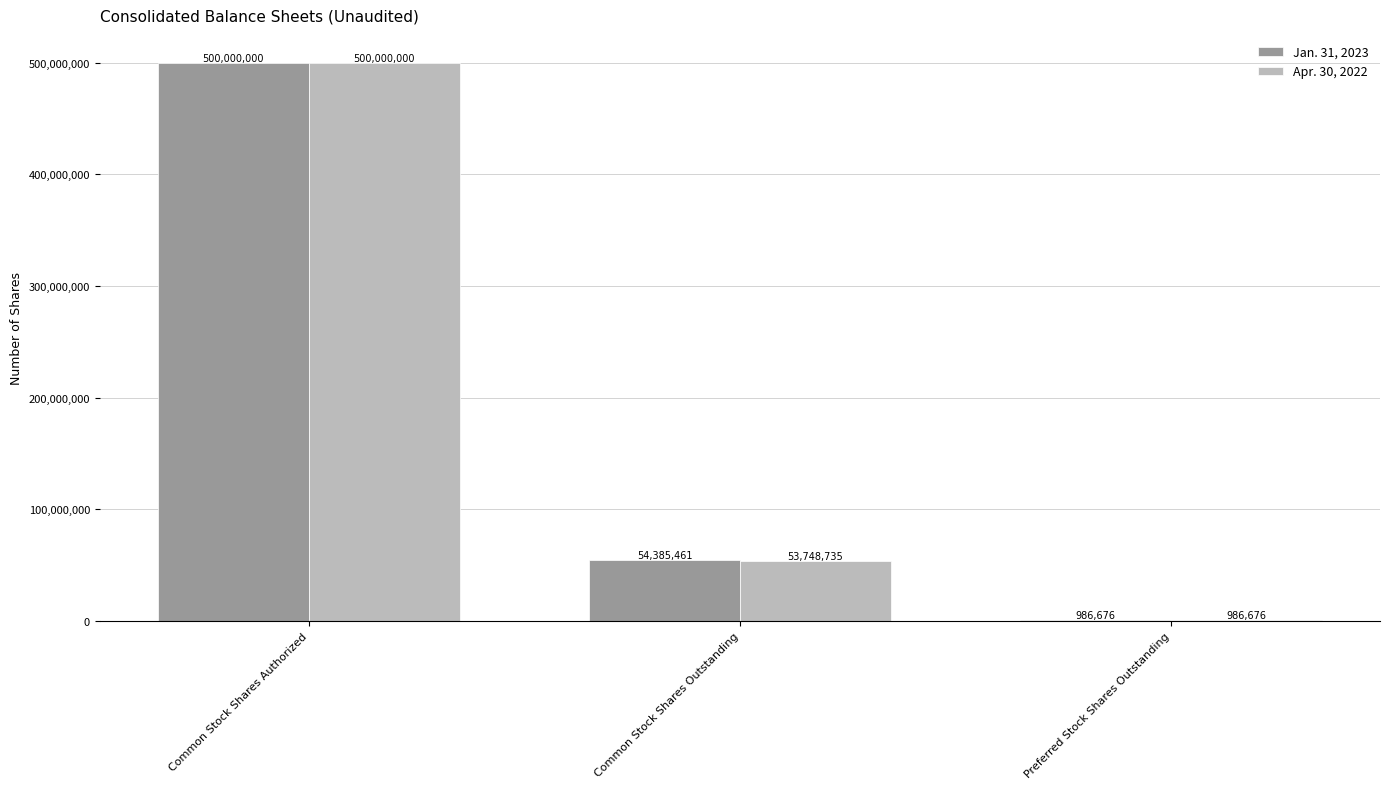

Is the value of Apr. 30, 2022 at Common Stock Shares Authorized greater than the value of Jan. 31, 2023 at Common Stock Shares Outstanding?

Yes